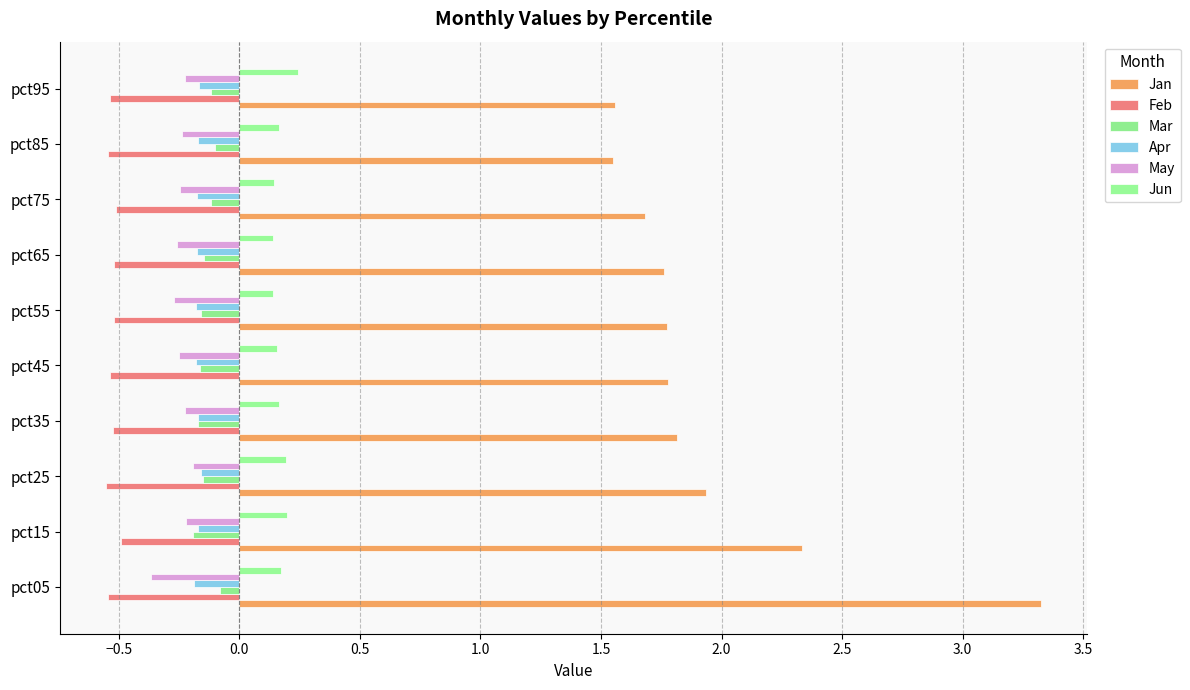

At how many categories does at least one series exceed 0?

10